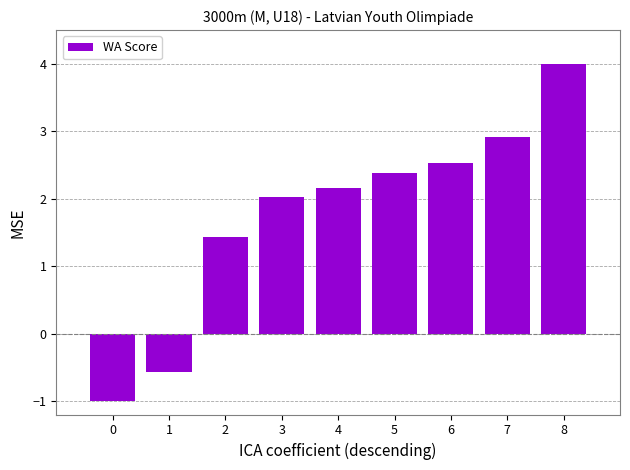

How many categories are shown in the chart?

9